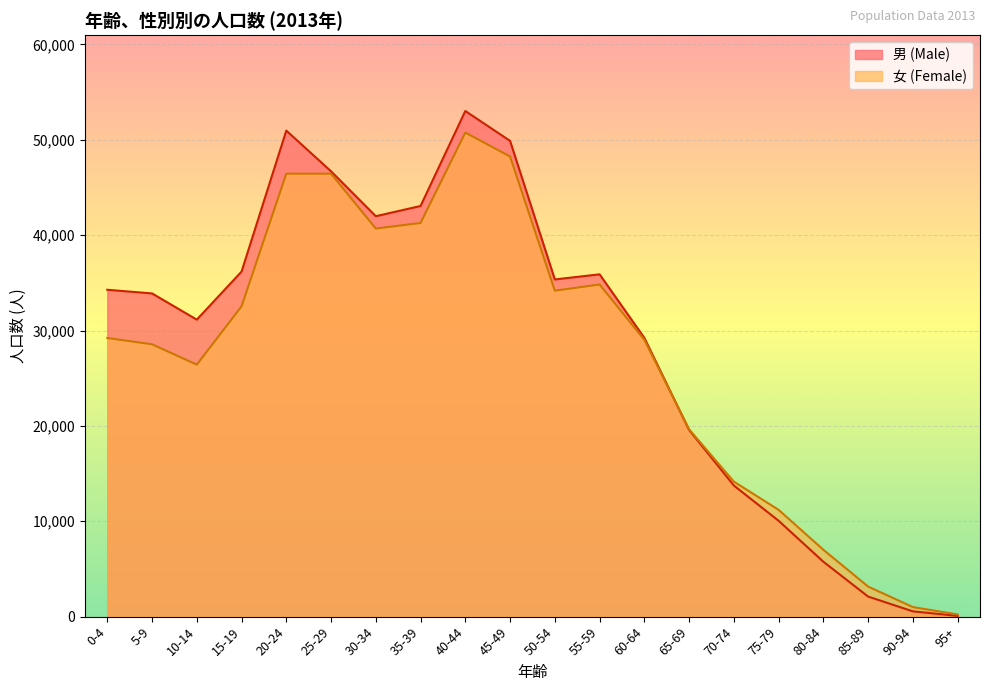

How many values in the 男 (Male) series exceed 34273?

9